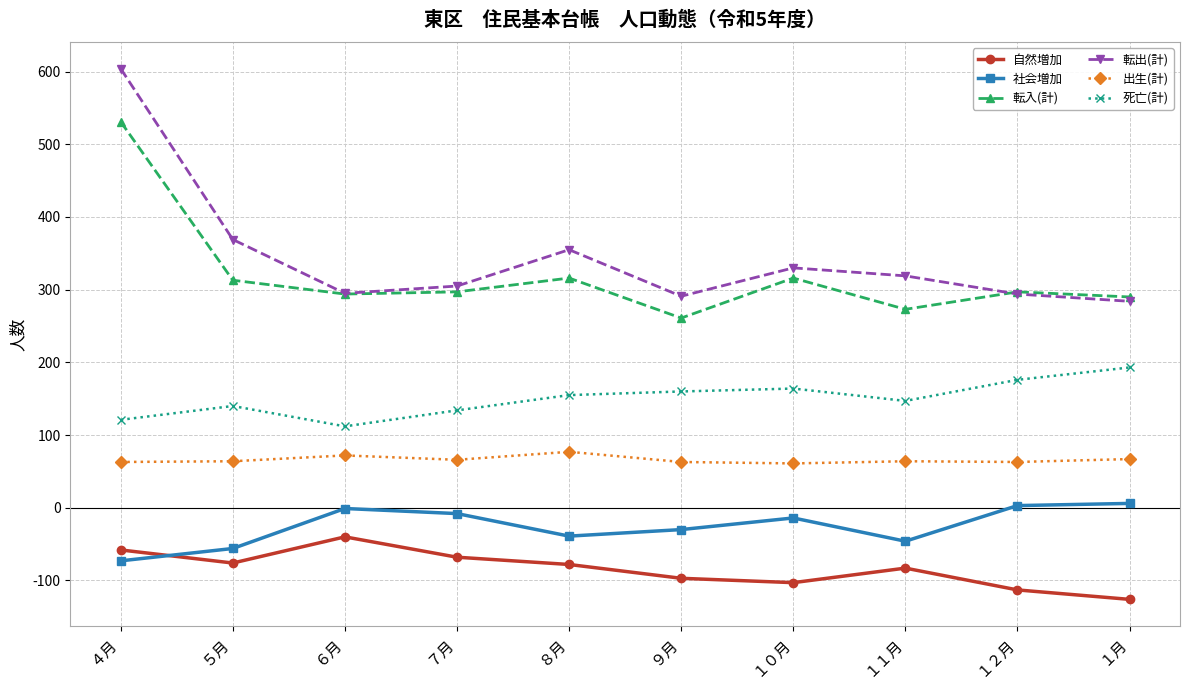

What is the lowest value of the 転出(計) series?

284